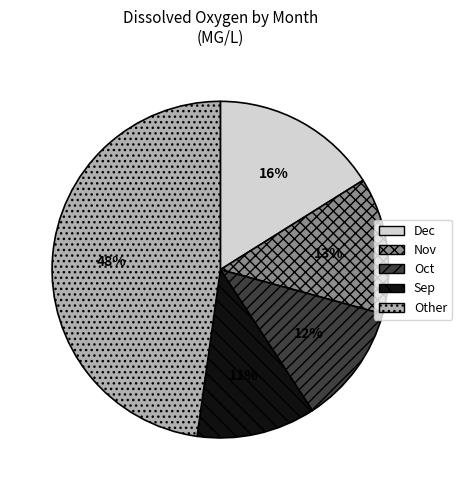

Which slice is the largest?

Other